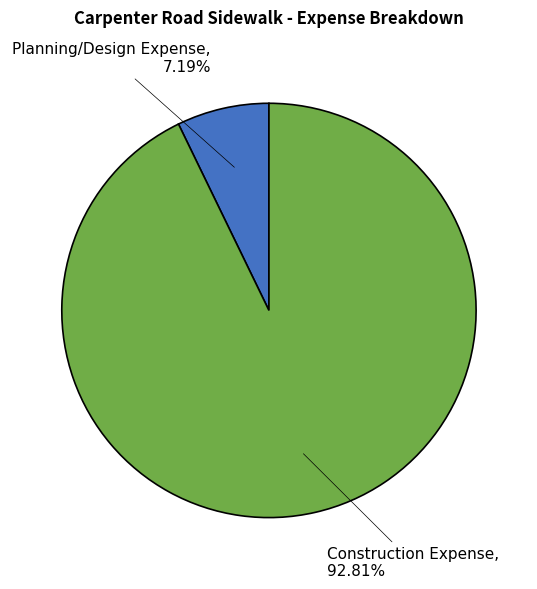

Is the sum of Construction Expense and Planning/Design Expense greater than half?

Yes